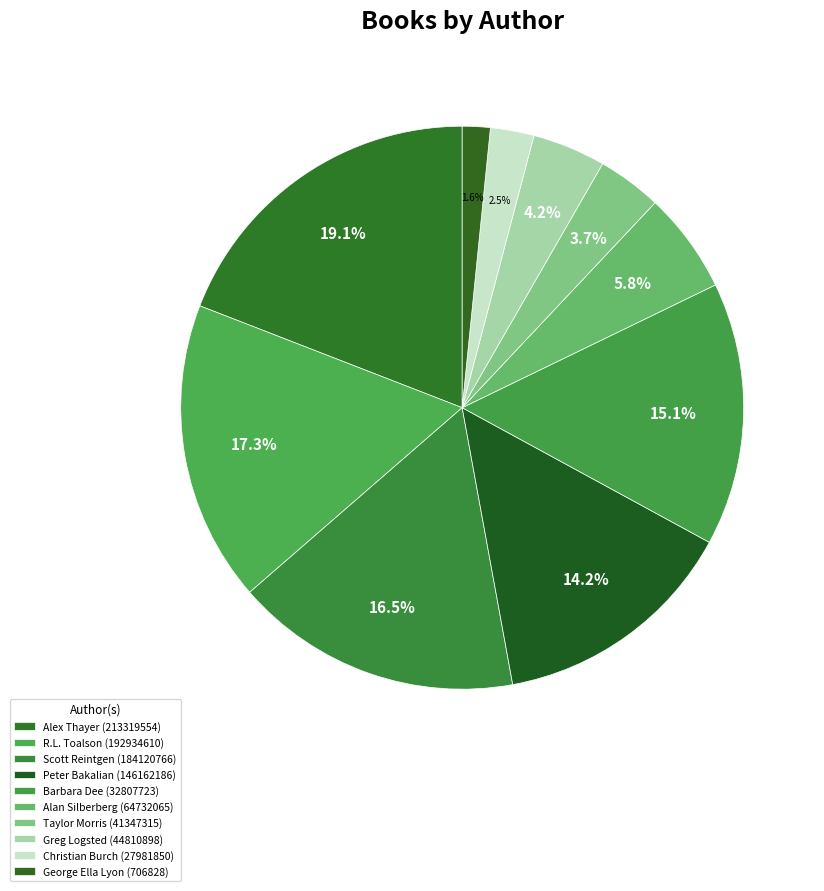

True or false: Christian Burch (27981850) accounts for 17% of the total.

False